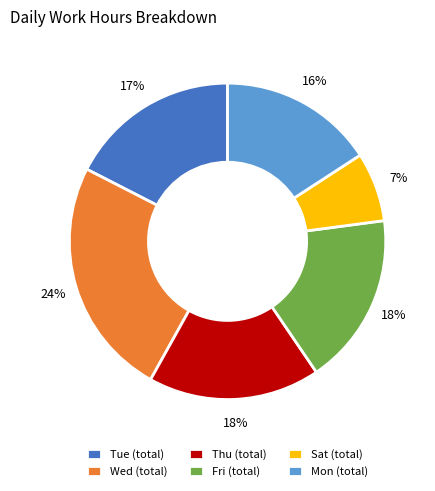

Do Sat (total) and Fri (total) together represent more than half of the pie?

No